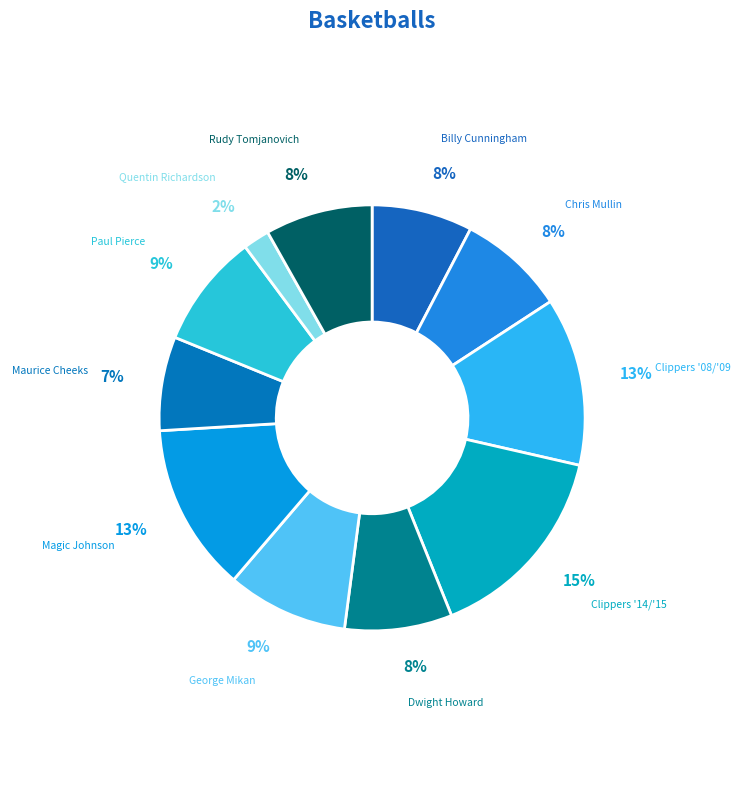

Which category has the biggest portion of the pie?

Clippers '14/'15